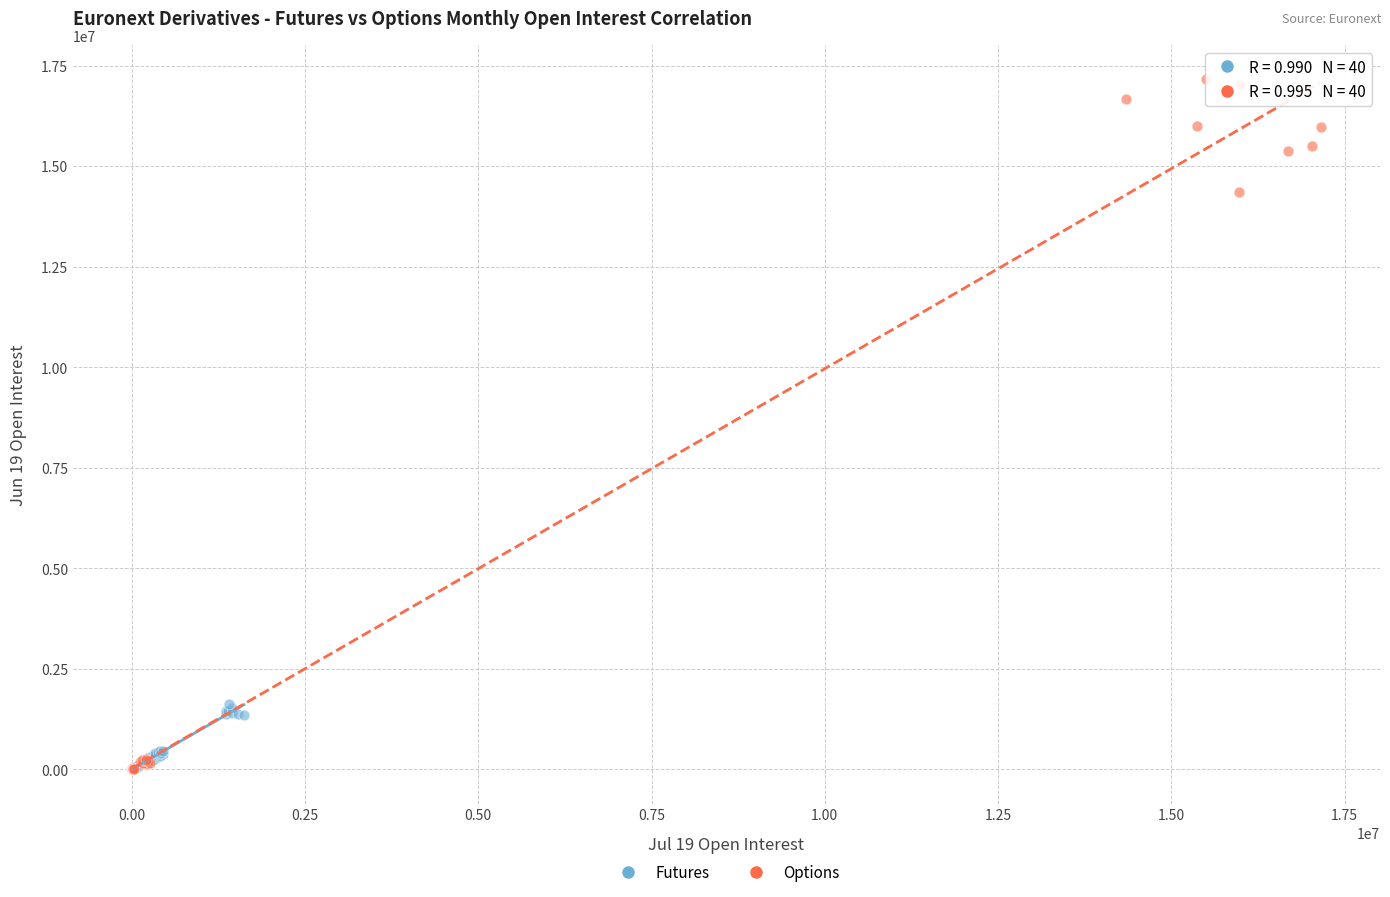

Which series reaches the maximum Y coordinate?

Options